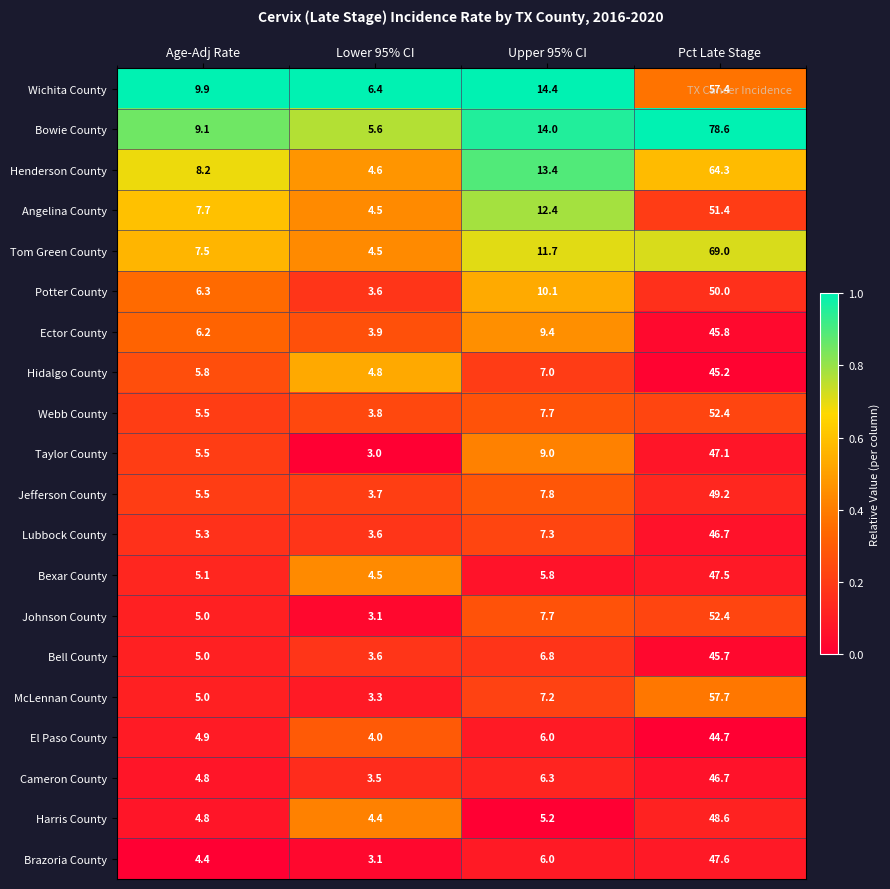

What is the spread (max minus min) of values at Age-Adj Rate?

5.5